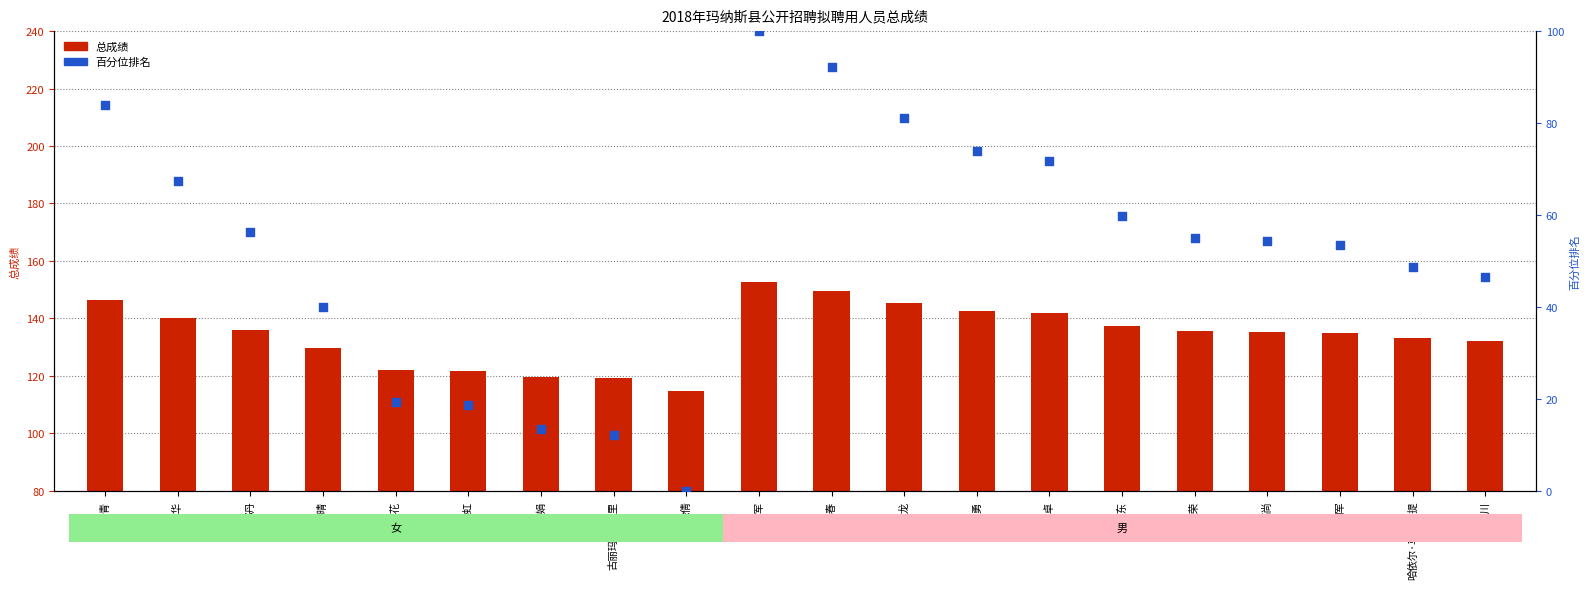

Which series reaches the minimum Y coordinate?

百分位排名